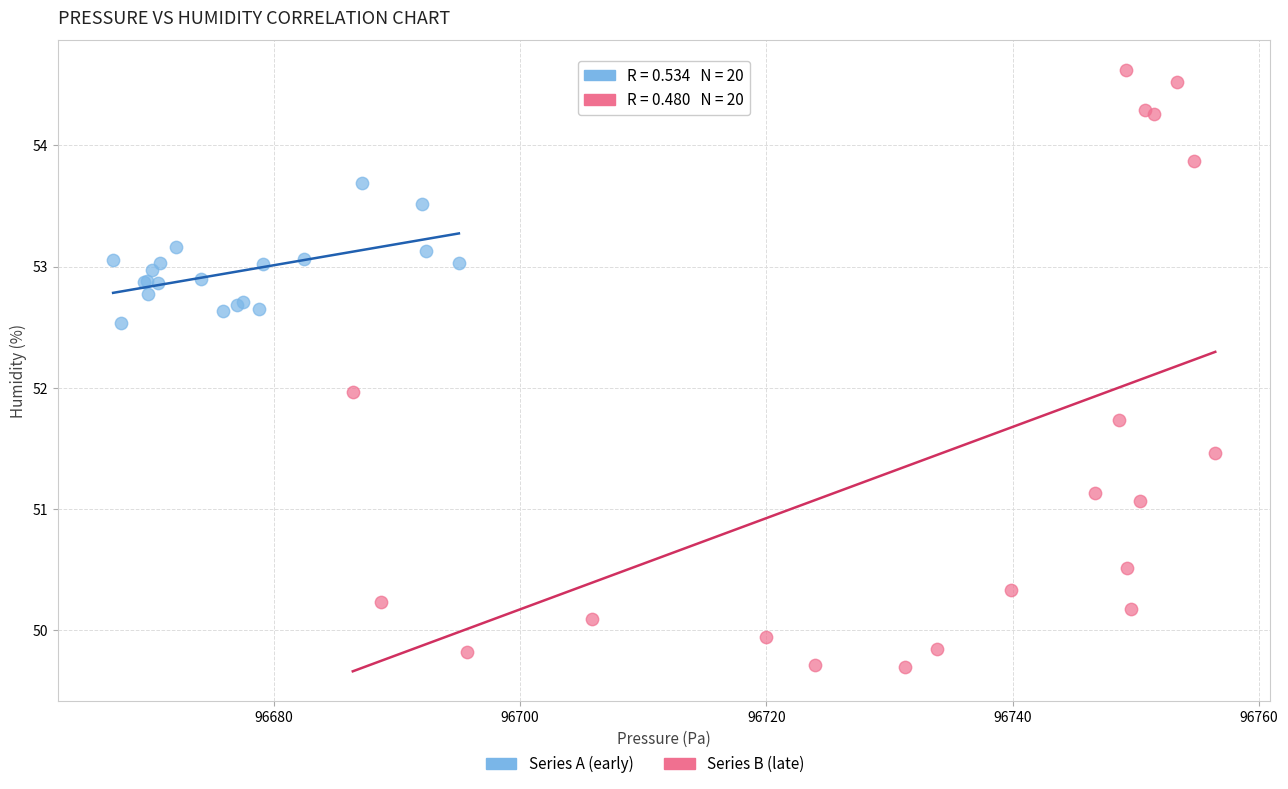

Which series contains the highest Y value?

Series B (late)